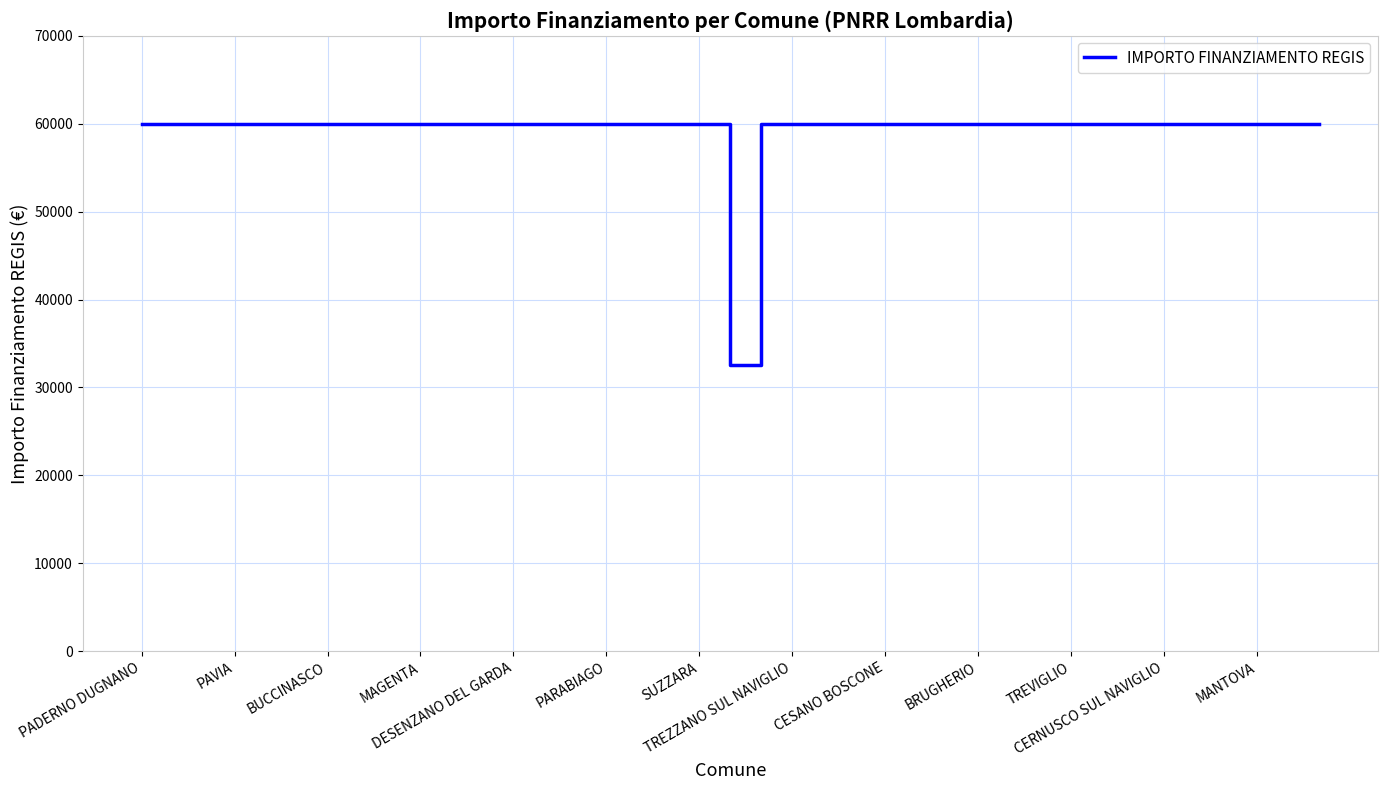

What is the greatest value displayed?

59966